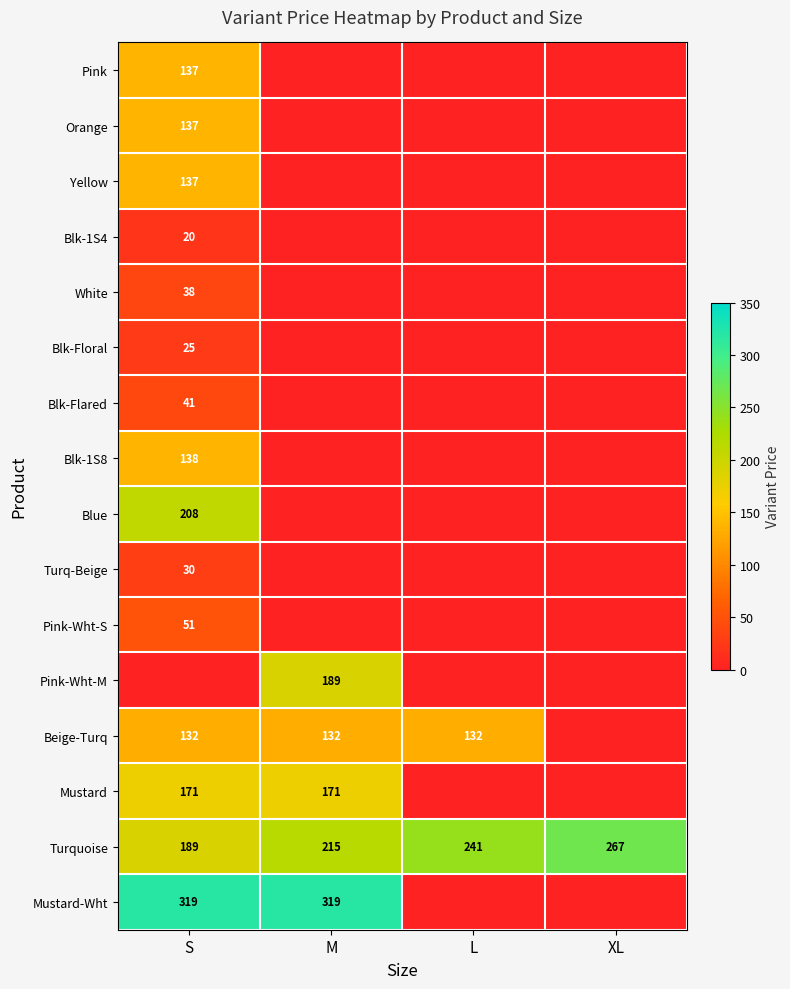

The Blk-Floral series shows 16 at S. True or false?

False